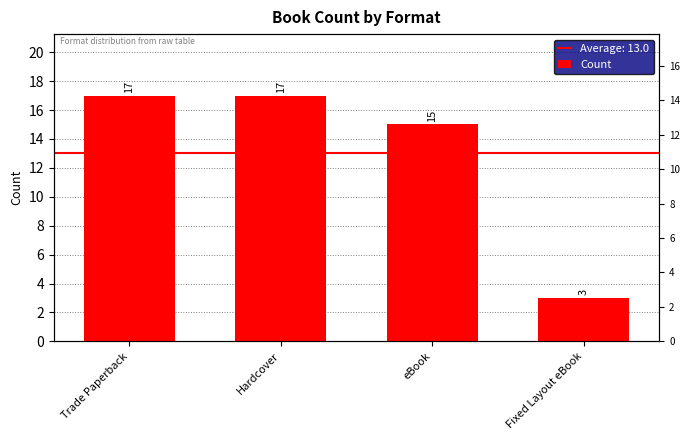

How many values are below 17?

2